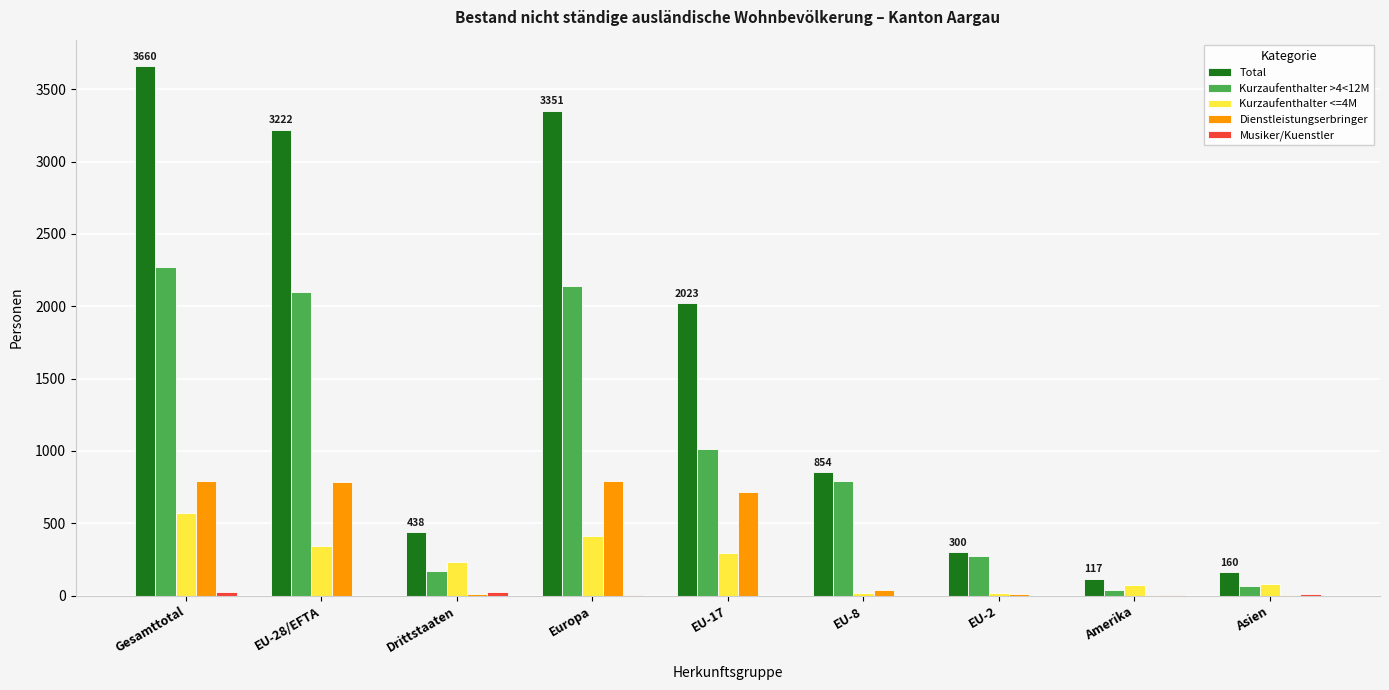

Between EU-17 and Asien, which series saw the biggest shift?

Total